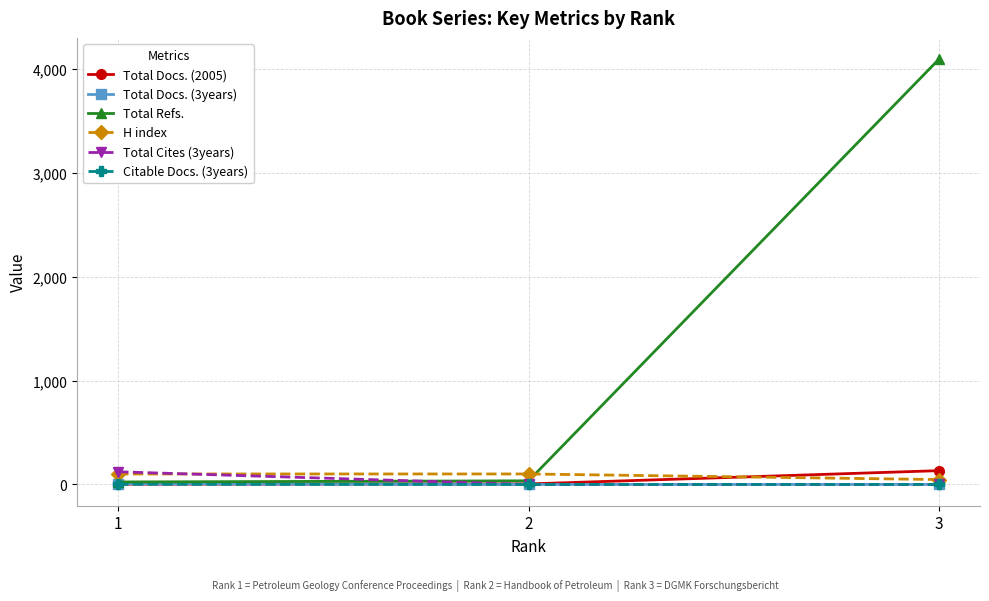

Which series changed the most between 1 and 3?

Total Refs.